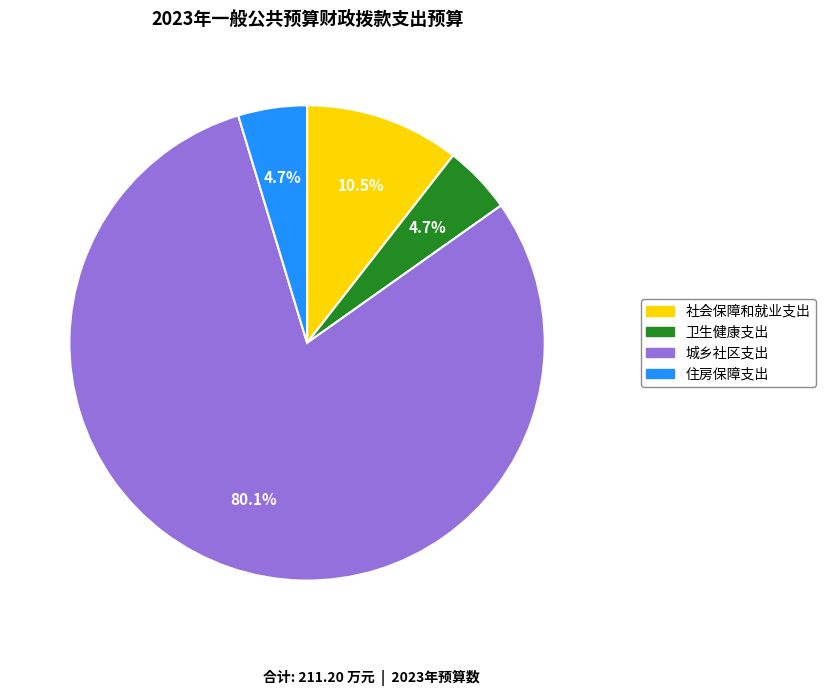

Which category accounts for the majority?

城乡社区支出